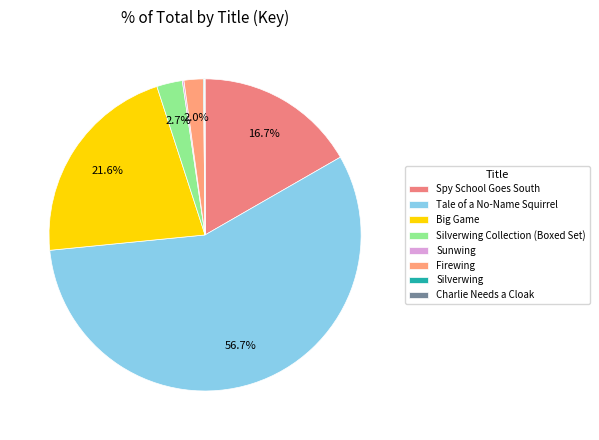

What is the smallest slice in the pie chart?

Charlie Needs a Cloak